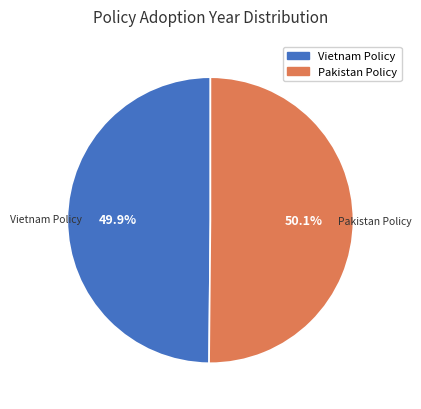

Is there a majority slice in this chart?

Yes